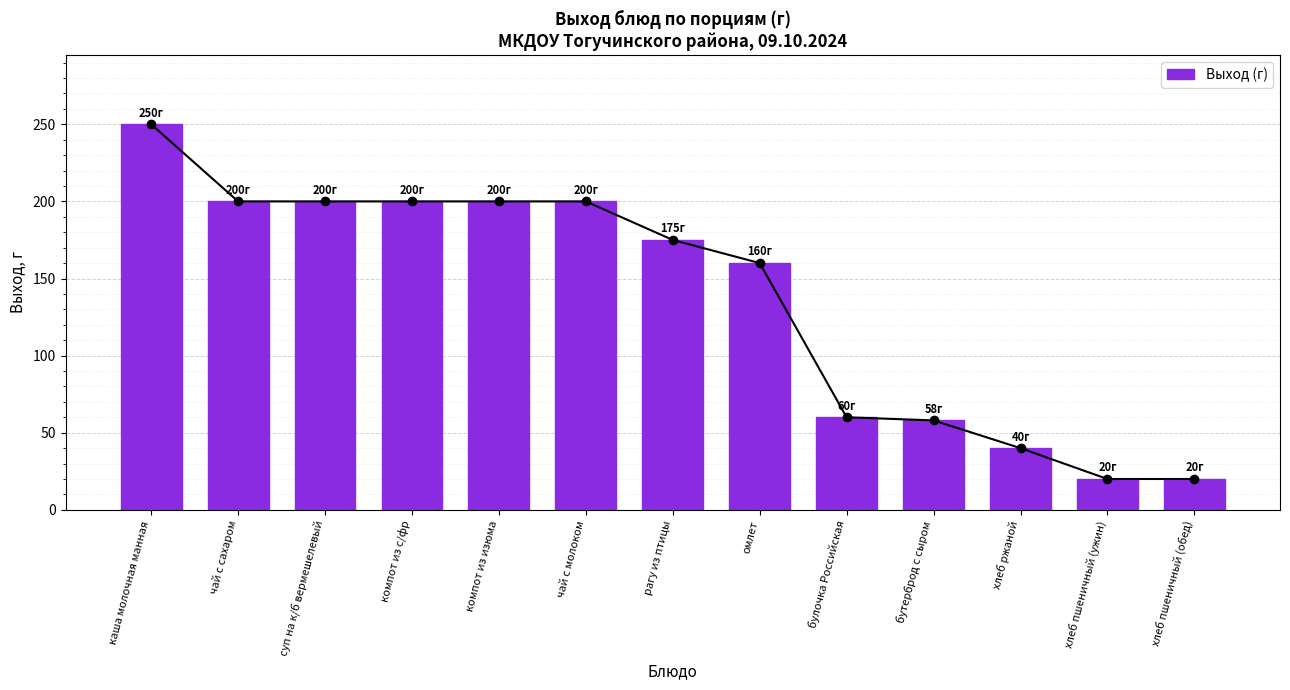

The chart shows a value of 200 at компот из изюма. True or false?

True